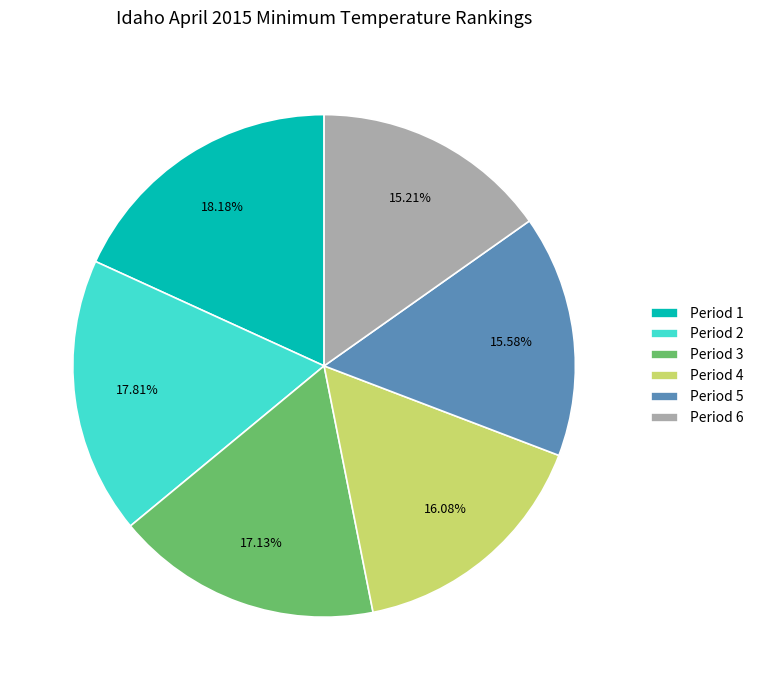

Combined, do Period 3 and Period 6 account for over 50%?

No